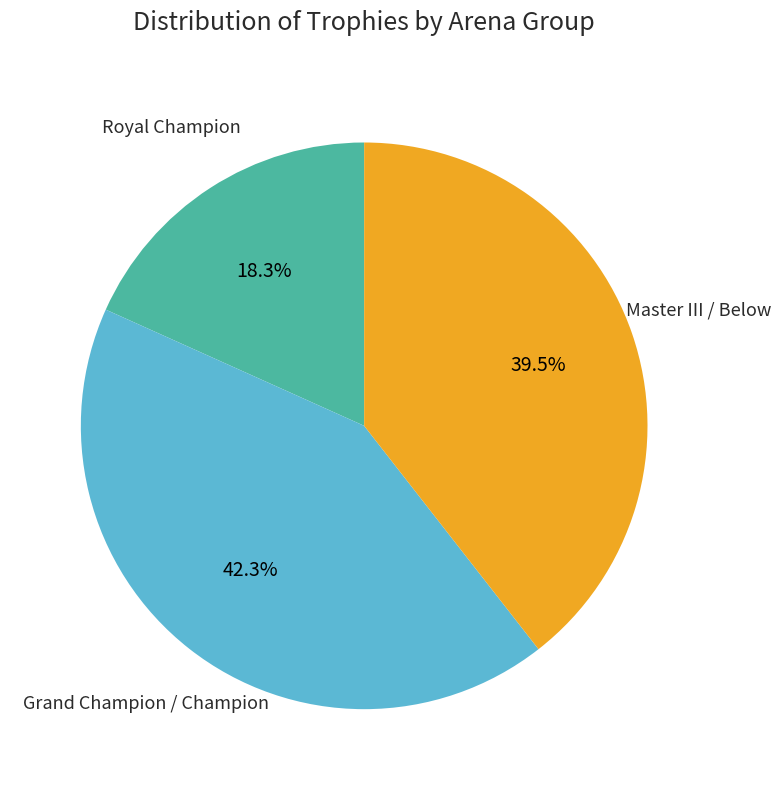

How much of the chart is everything except Royal Champion?

81.7%